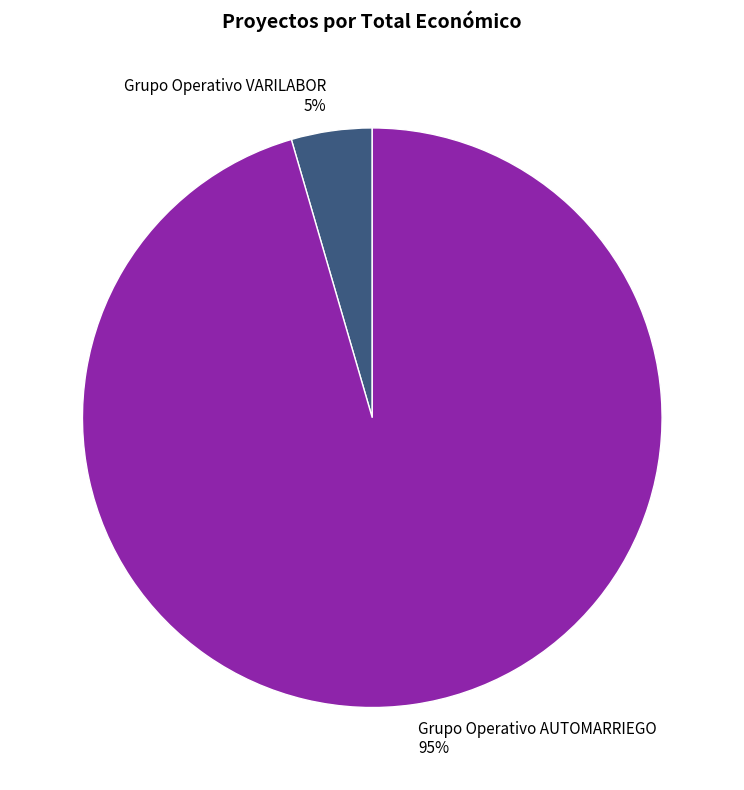

What percentage is the Grupo Operativo AUTOMARRIEGO slice, to the nearest percent?

95%